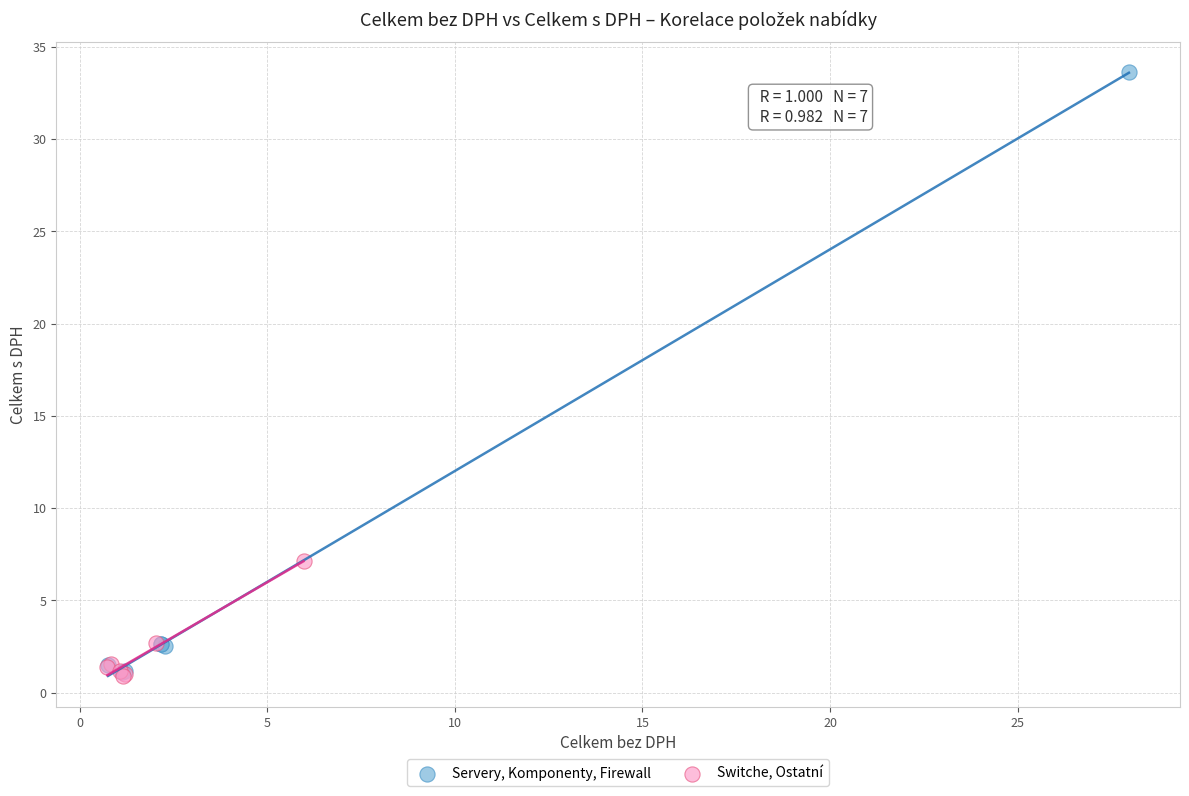

Which series contains the highest Y value?

Servery, Komponenty, Firewall